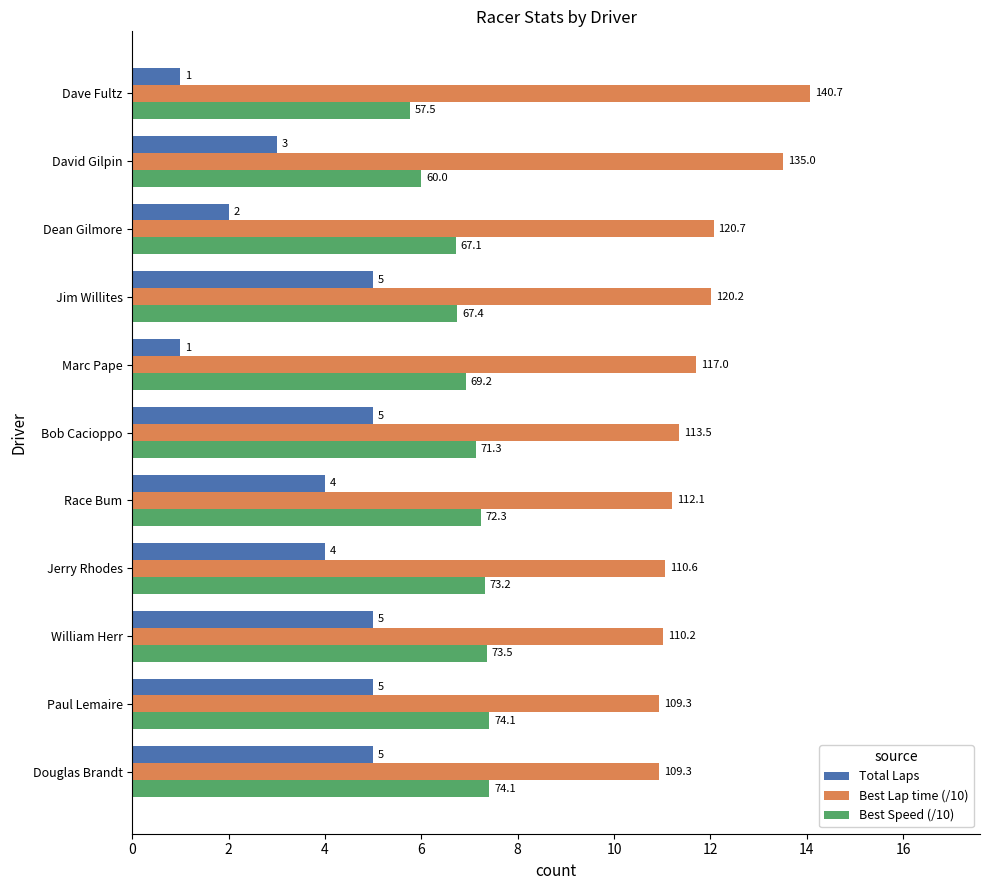

What are all the series names shown in the legend?

Total Laps, Best Lap time (/10), Best Speed (/10)